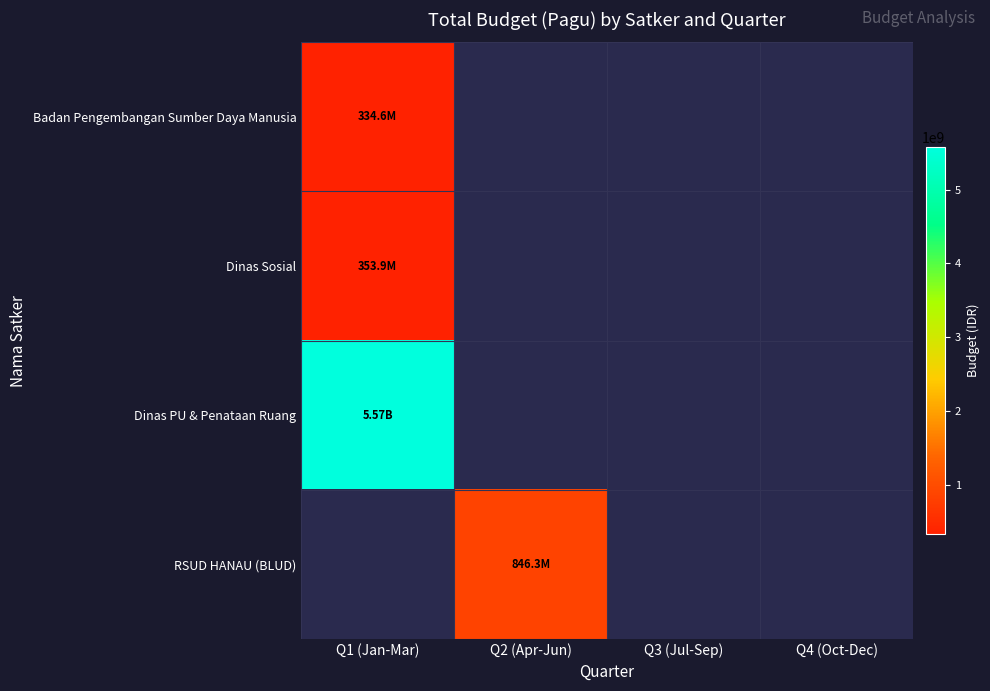

What is the spread (max minus min) of values at Q1 (Jan-Mar)?

5238105969.0